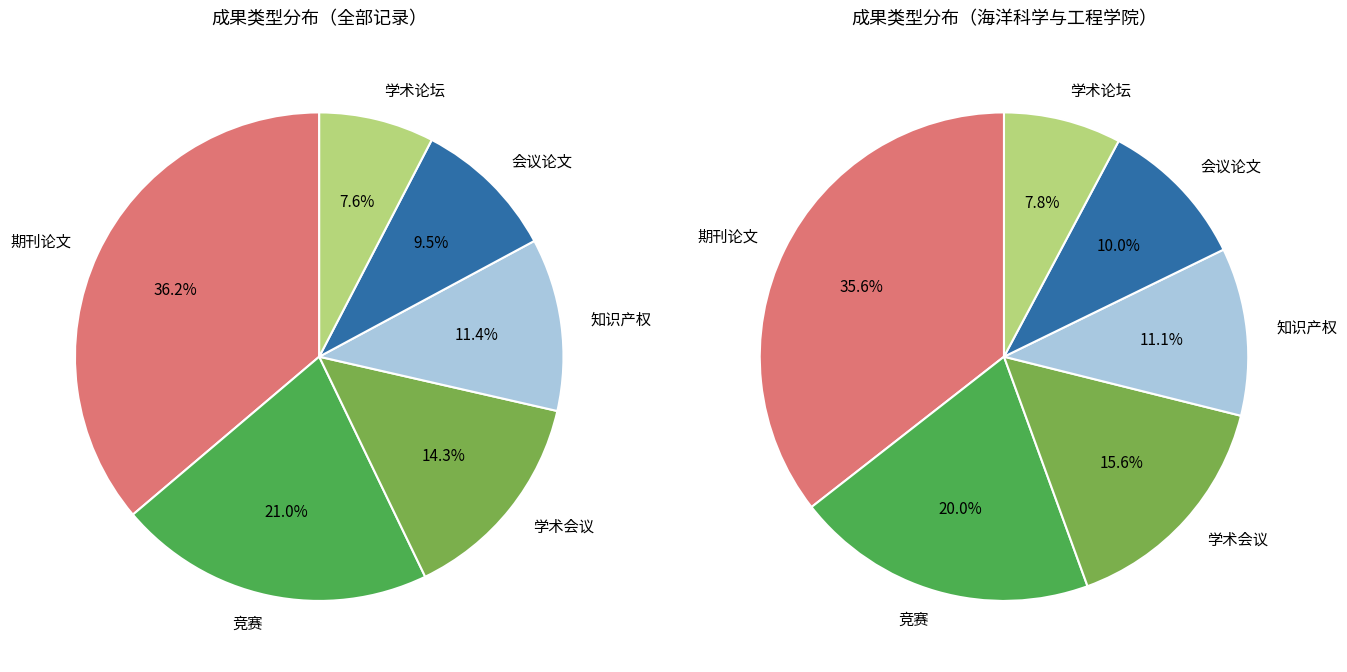

True or false: 竞赛 accounts for 21% of the total.

True